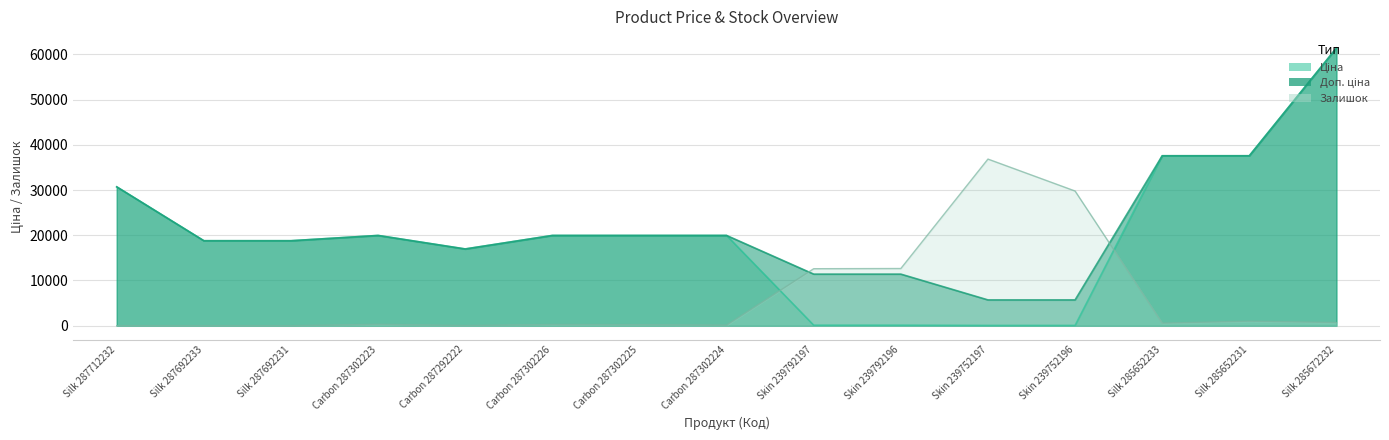

At which label does Доп. ціна first exceed 19964?

Silk 287712232